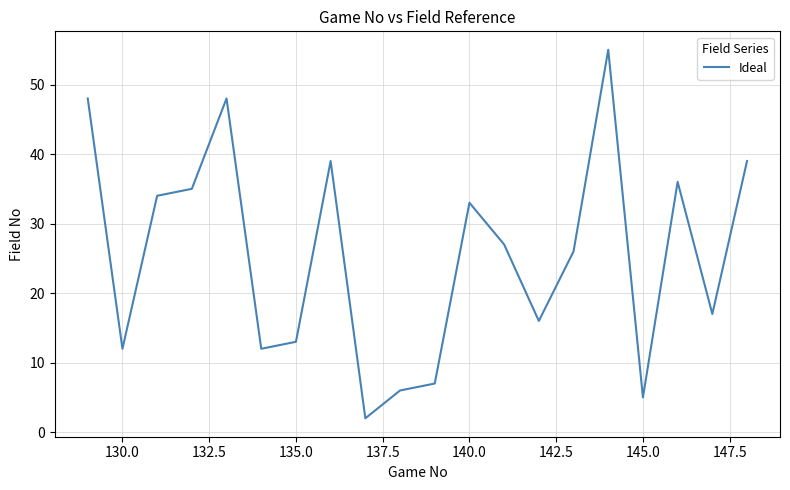

What is the greatest value displayed?

55